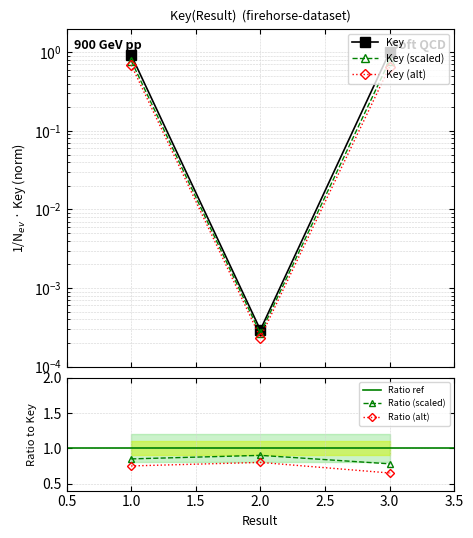

At which label does Ratio (scaled) reach its minimum?

3.0